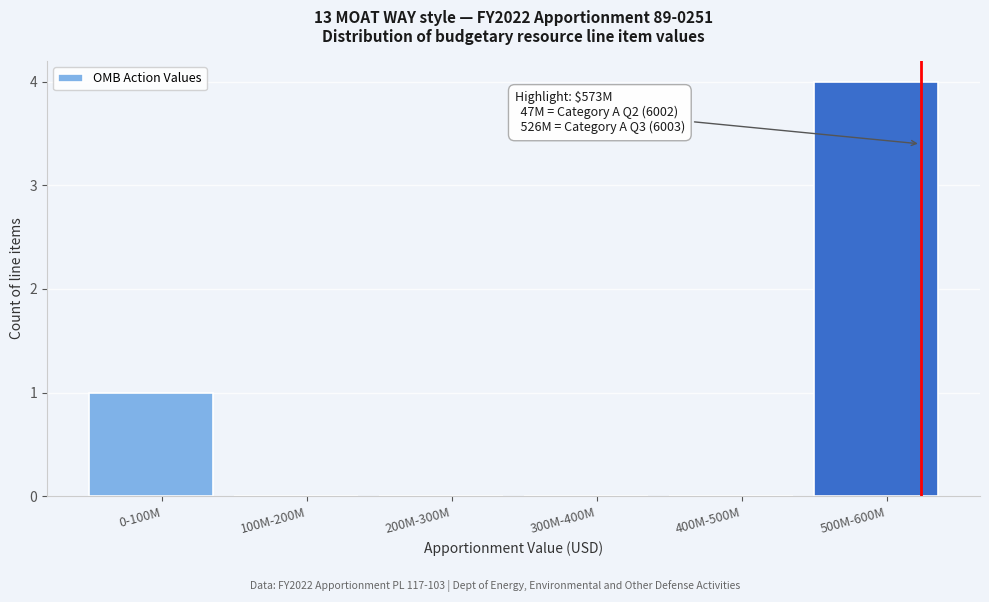

Reading left to right, what are all the values shown in this chart?

0-100M=1	100M-200M=0	200M-300M=0	300M-400M=0	400M-500M=0	500M-600M=4